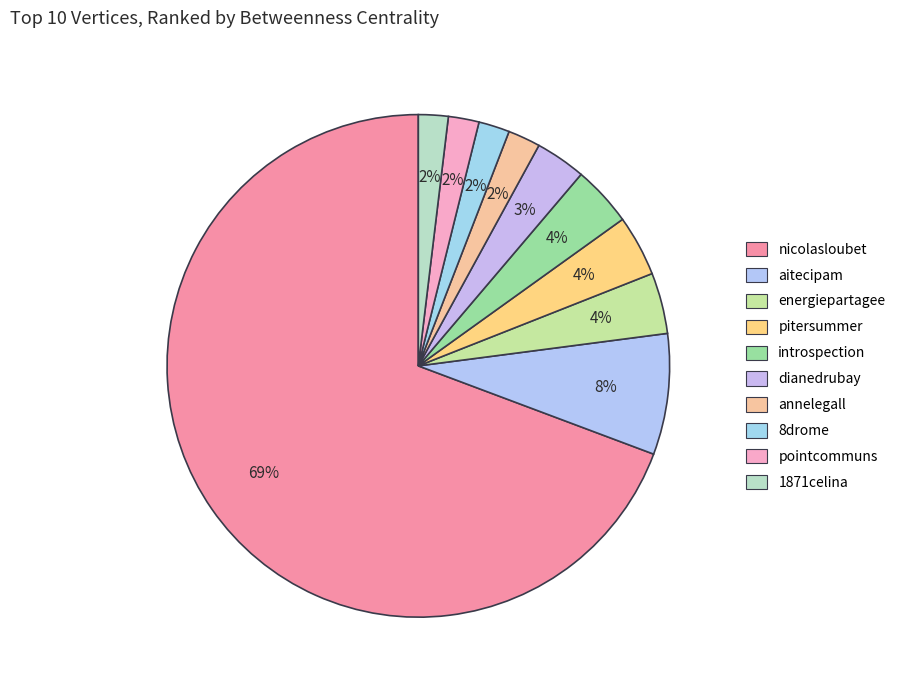

Is there any slice that represents more than half of the pie?

Yes